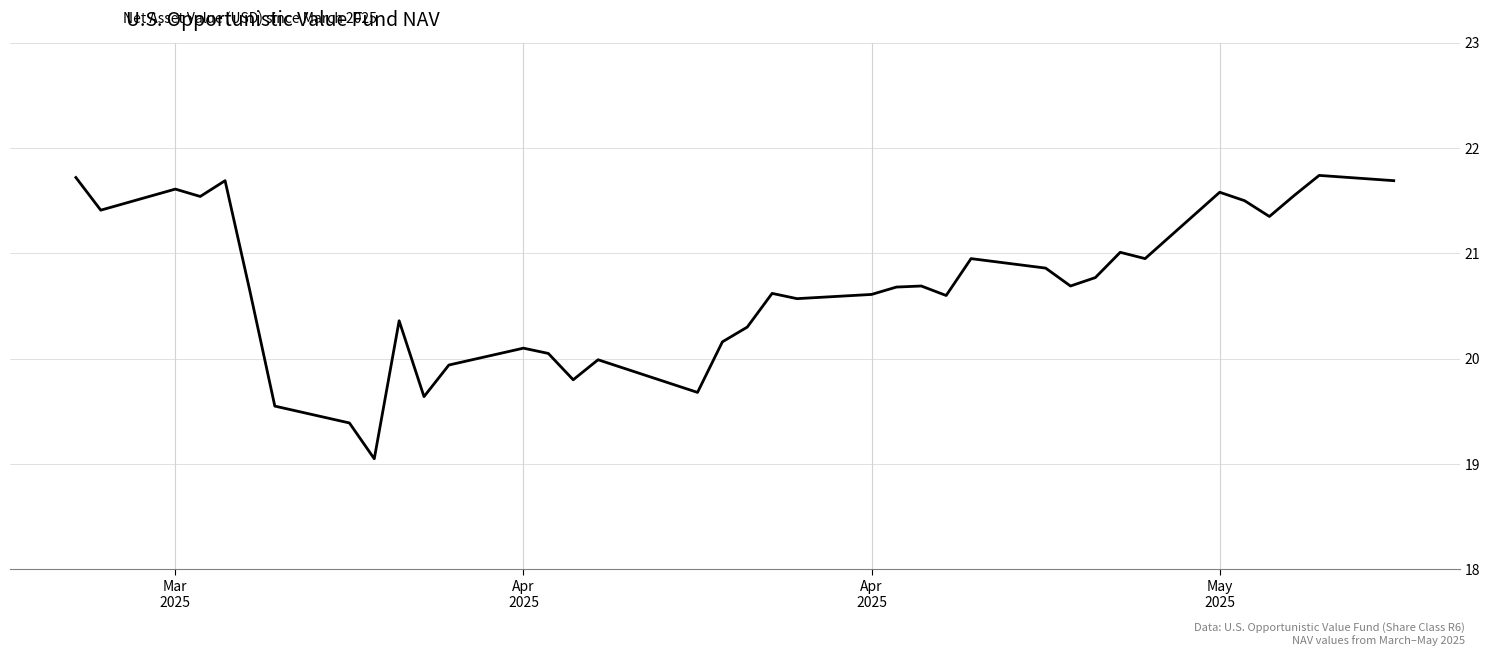

What is the difference between the maximum and minimum values?

2.7